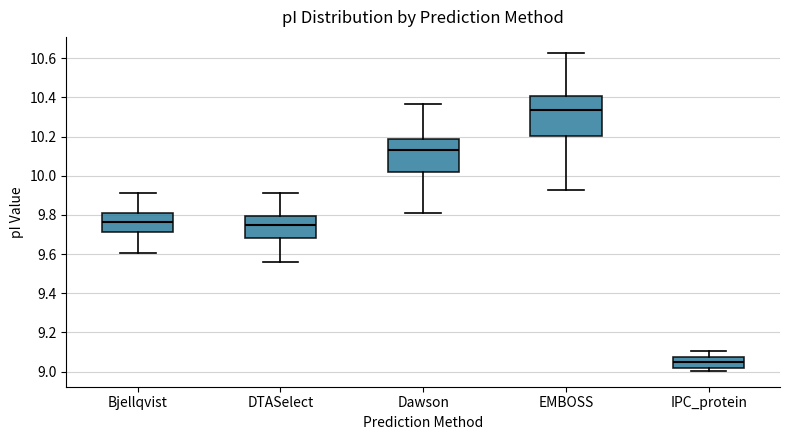

Which box's median line is the lowest?

IPC_protein